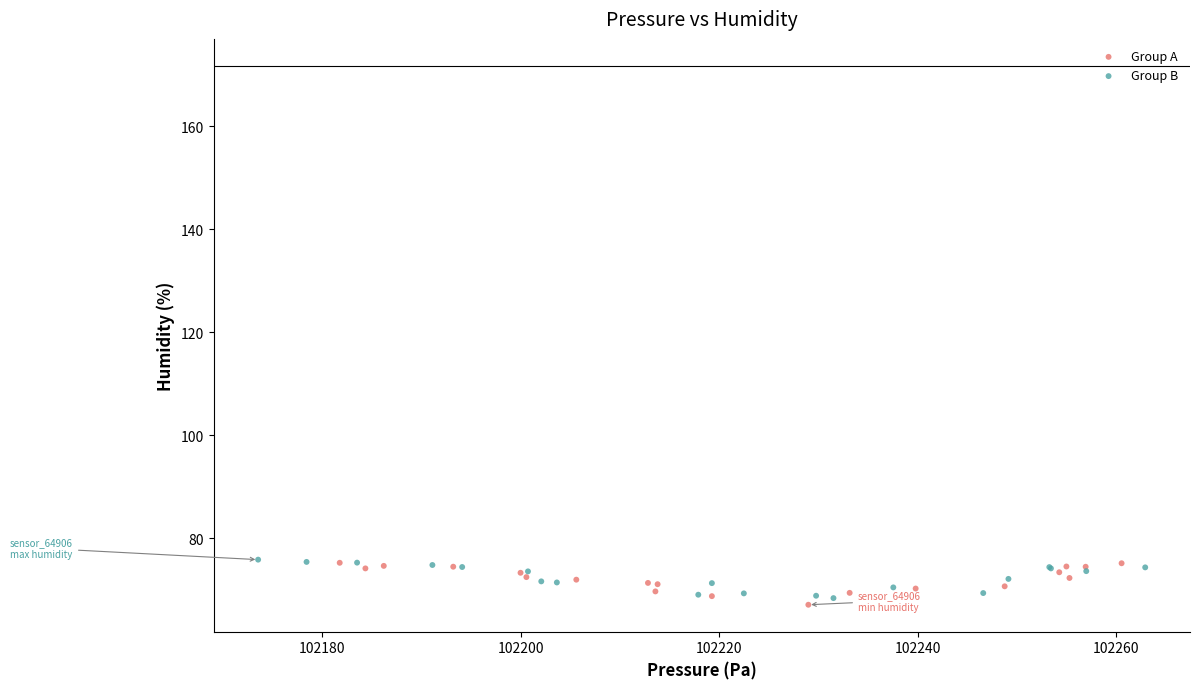

What are all the series names shown in the legend?

Group A, Group B